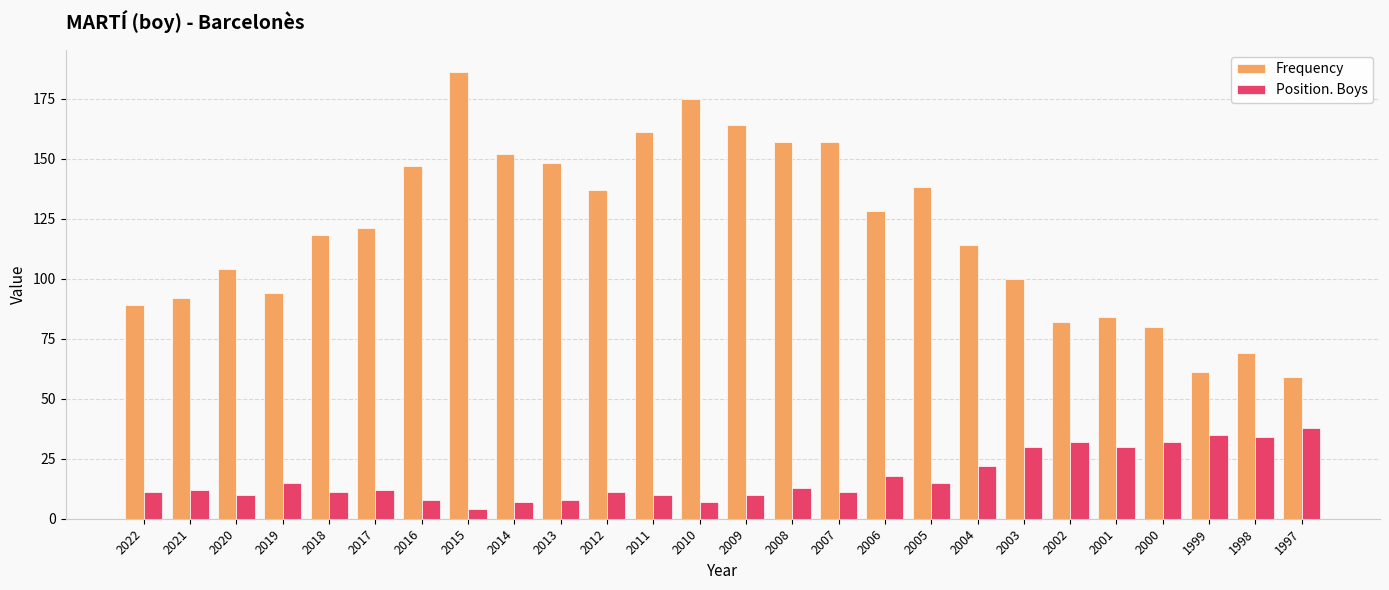

Where is Frequency nearest to the value 122?

2017